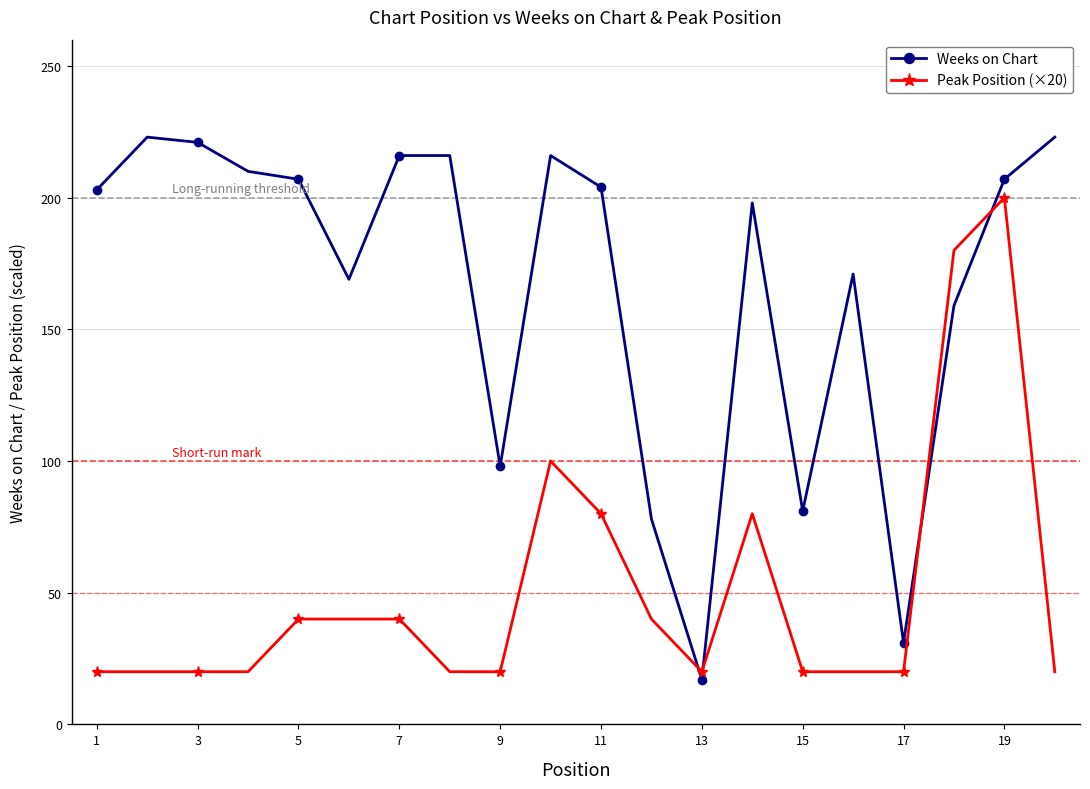

Which series has the widest spread of values?

Weeks on Chart